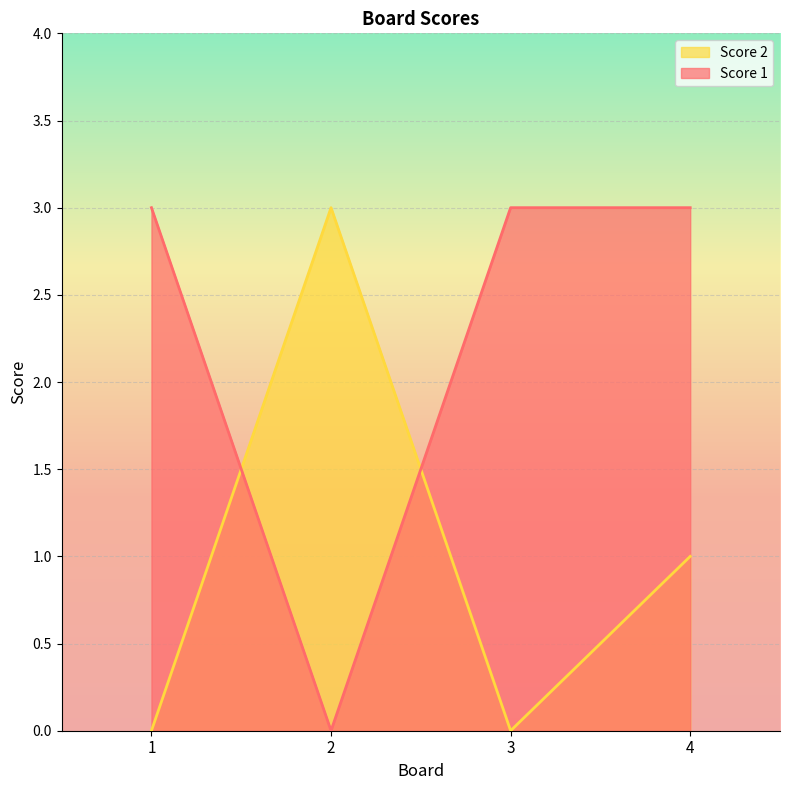

At how many categories does at least one series exceed 1?

4